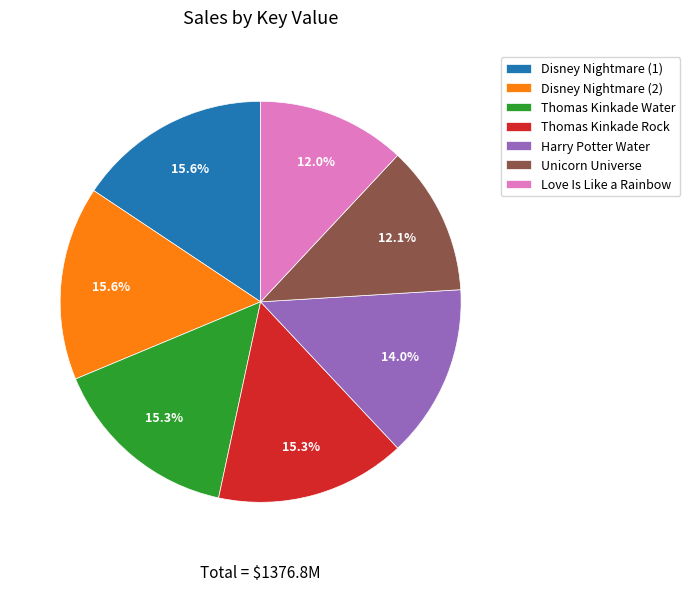

To the nearest percent, what portion does Thomas Kinkade Rock represent?

15%